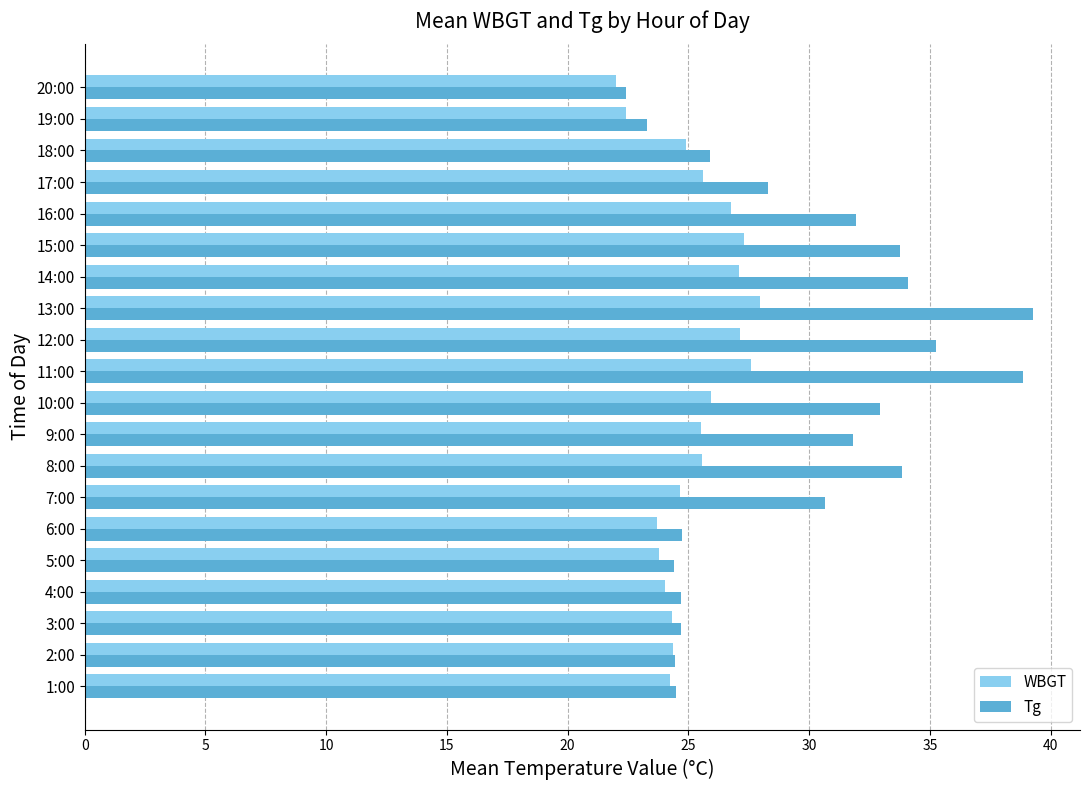

Between 6:00 and 16:00, which series saw the biggest shift?

Tg